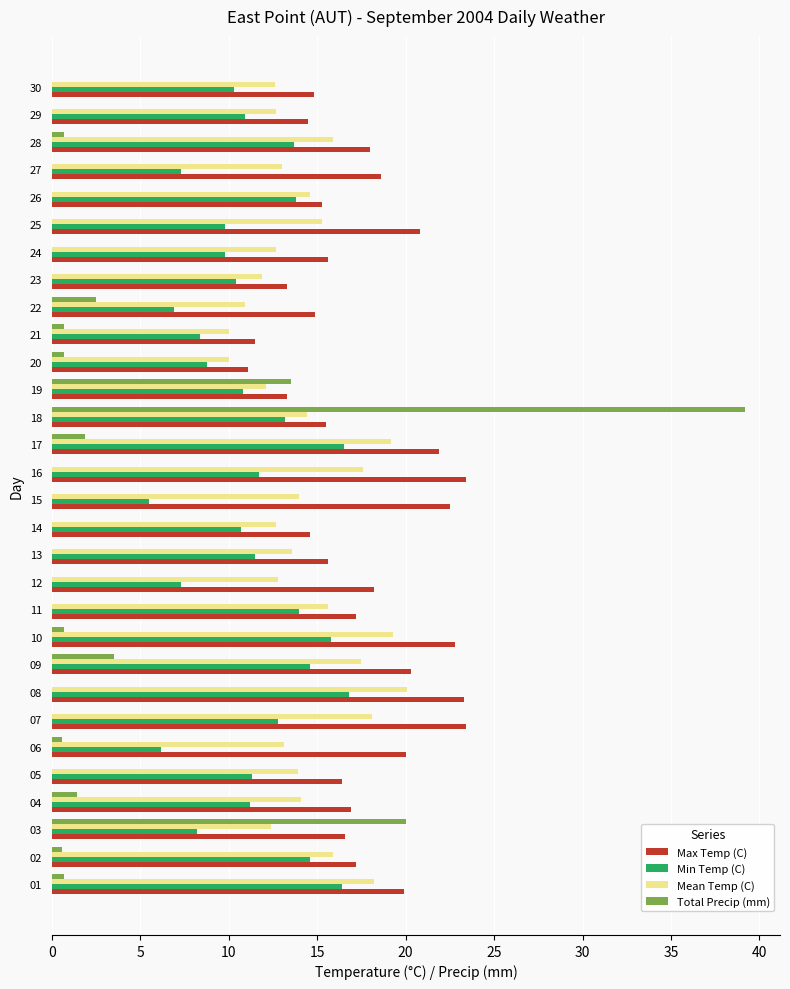

At which category is the sum across all series the highest?

18